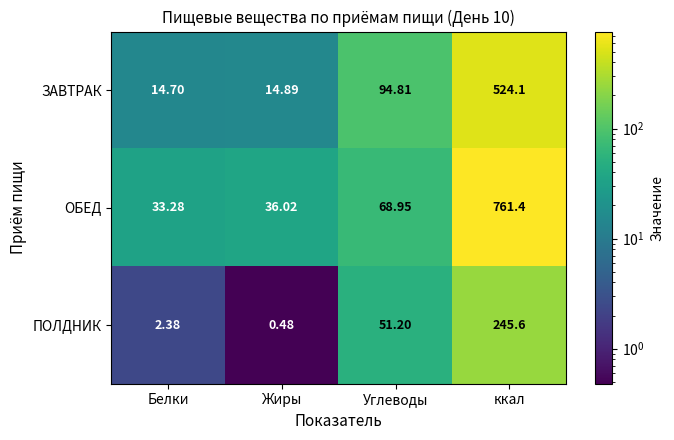

List the labels in order of ЗАВТРАК value, smallest first.

Белки, Жиры, Углеводы, ккал